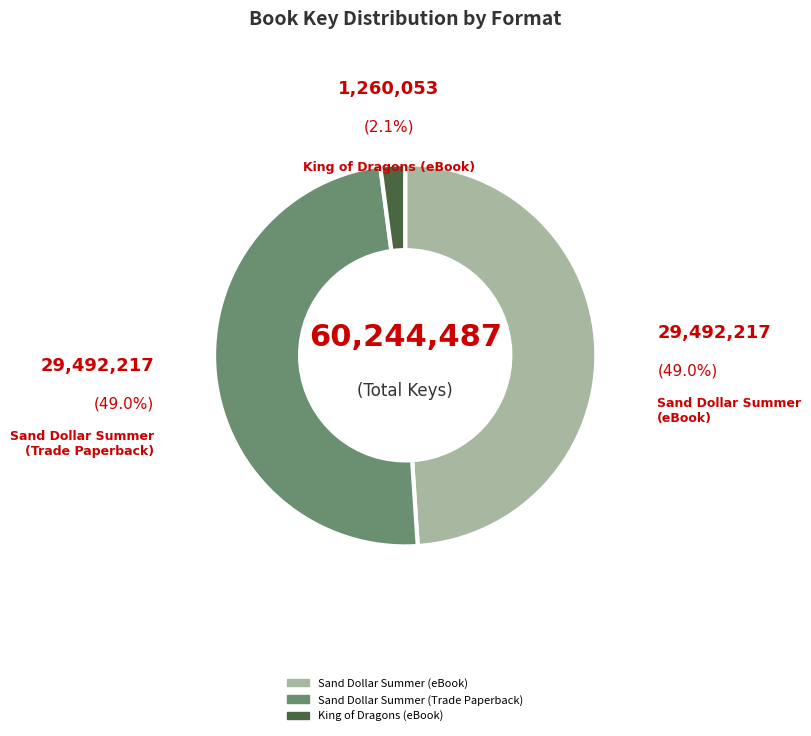

To the nearest percent, what is the combined percentage of Sand Dollar Summer (Trade Paperback) and Sand Dollar Summer (eBook)?

98%